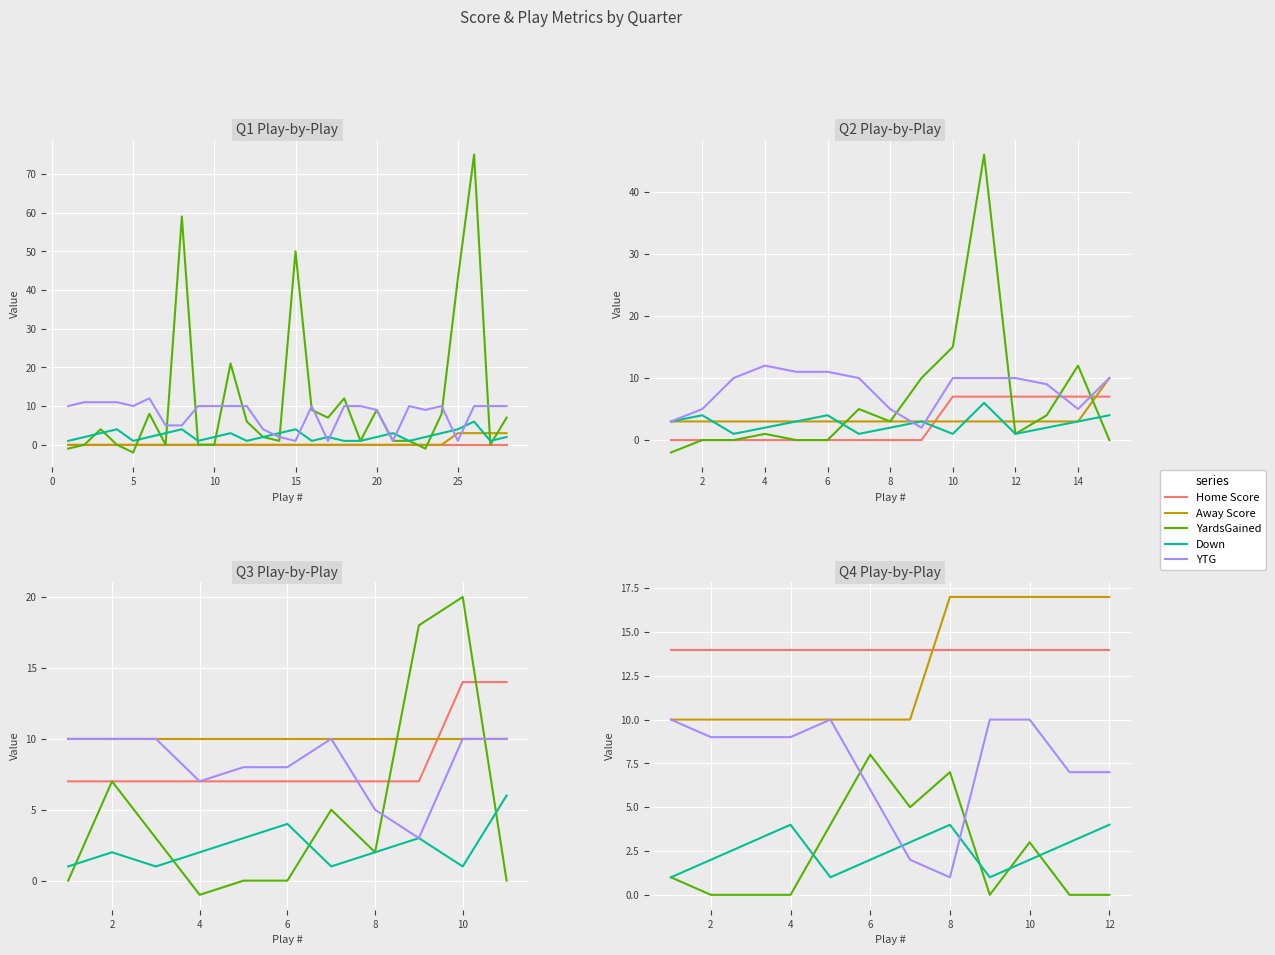

Which series has the largest total across all categories?

Home Score